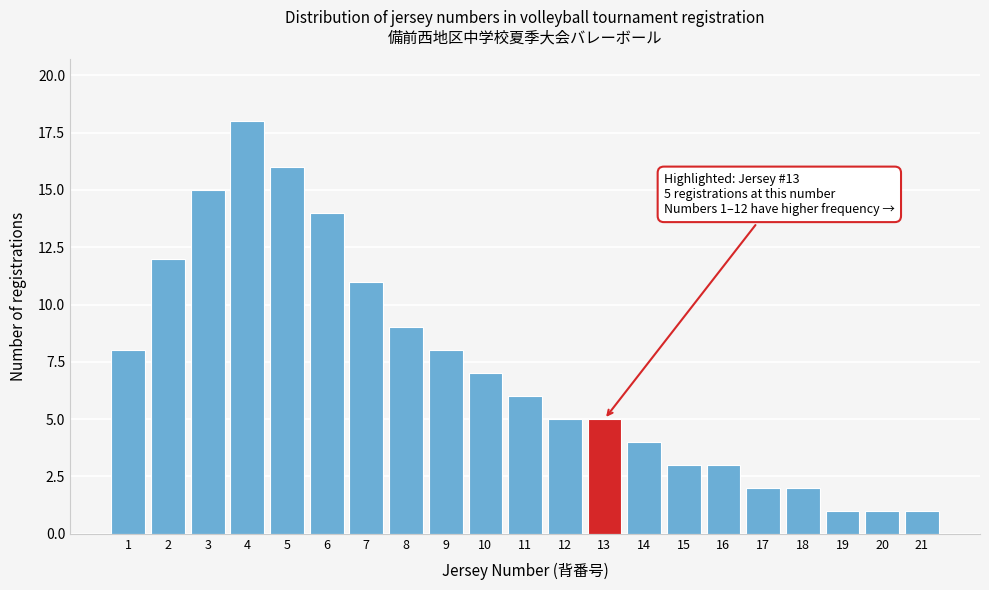

Reading right to left, extract all data points from this chart.

21=1	20=1	19=1	18=2	17=2	16=3	15=3	14=4	13=5	12=5	11=6	10=7	9=8	8=9	7=11	6=14	5=16	4=18	3=15	2=12	1=8